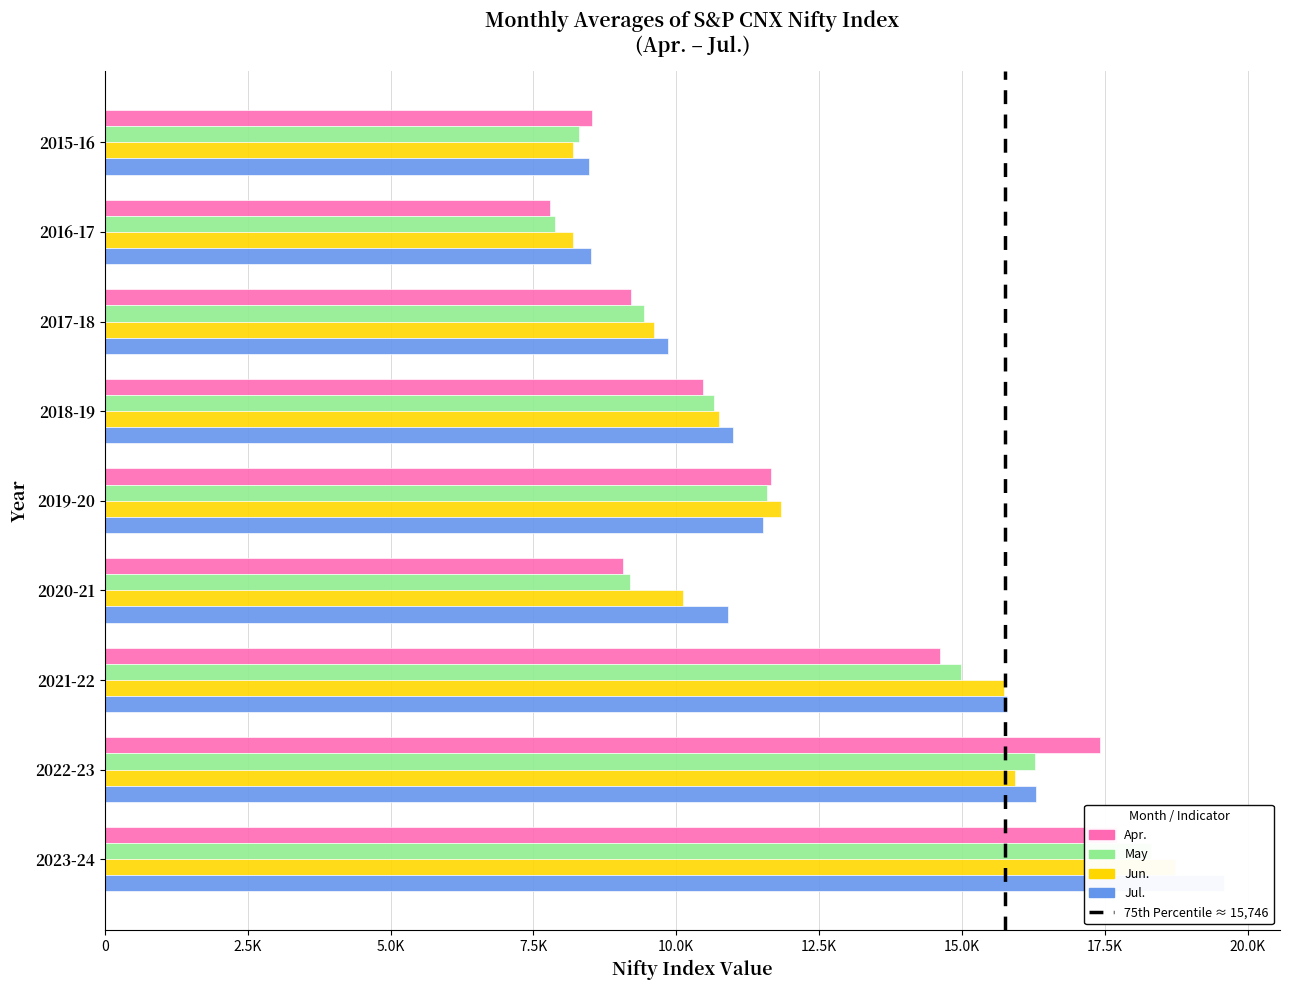

At 2018-19, list the series in order from smallest to largest.

Apr., May, Jun., Jul.